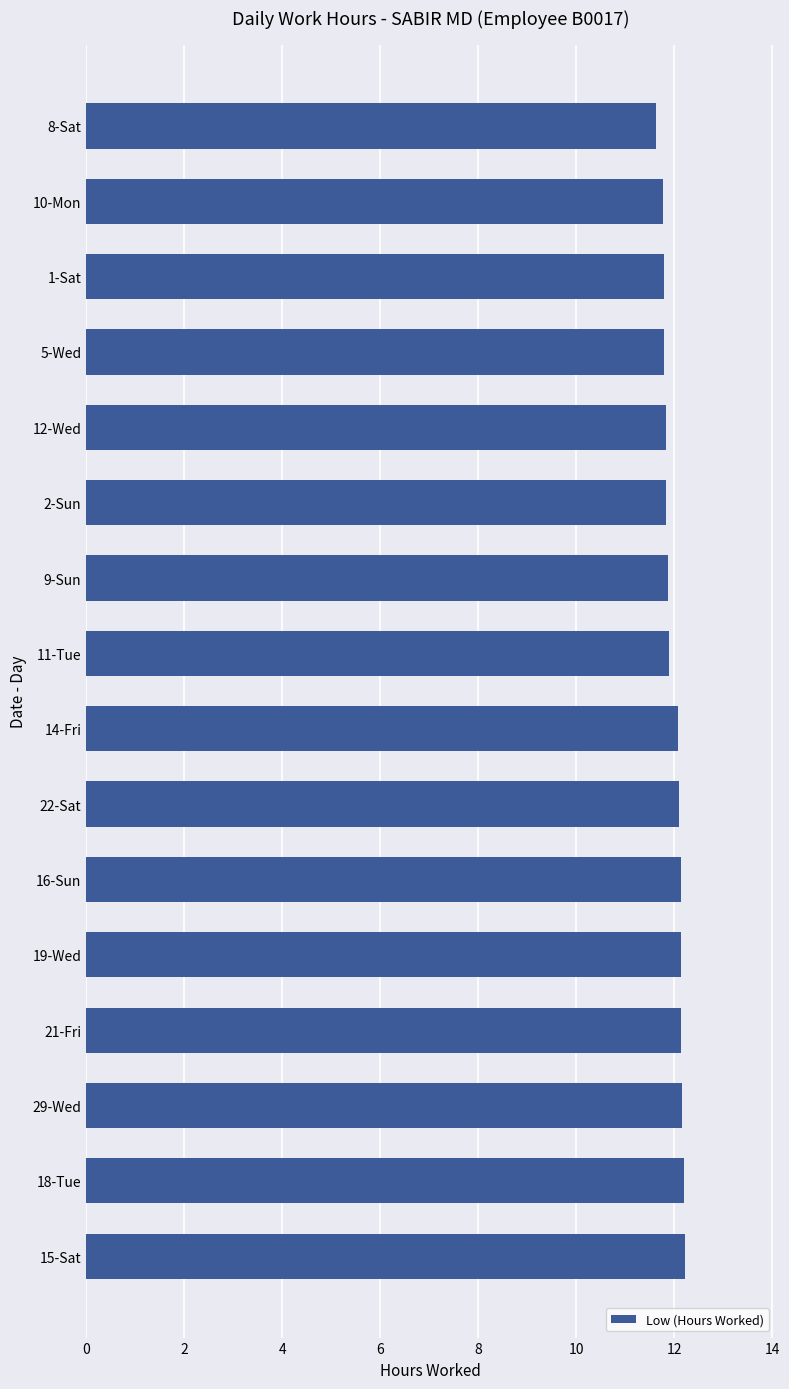

Which category has the lowest value across all series?

8-Sat